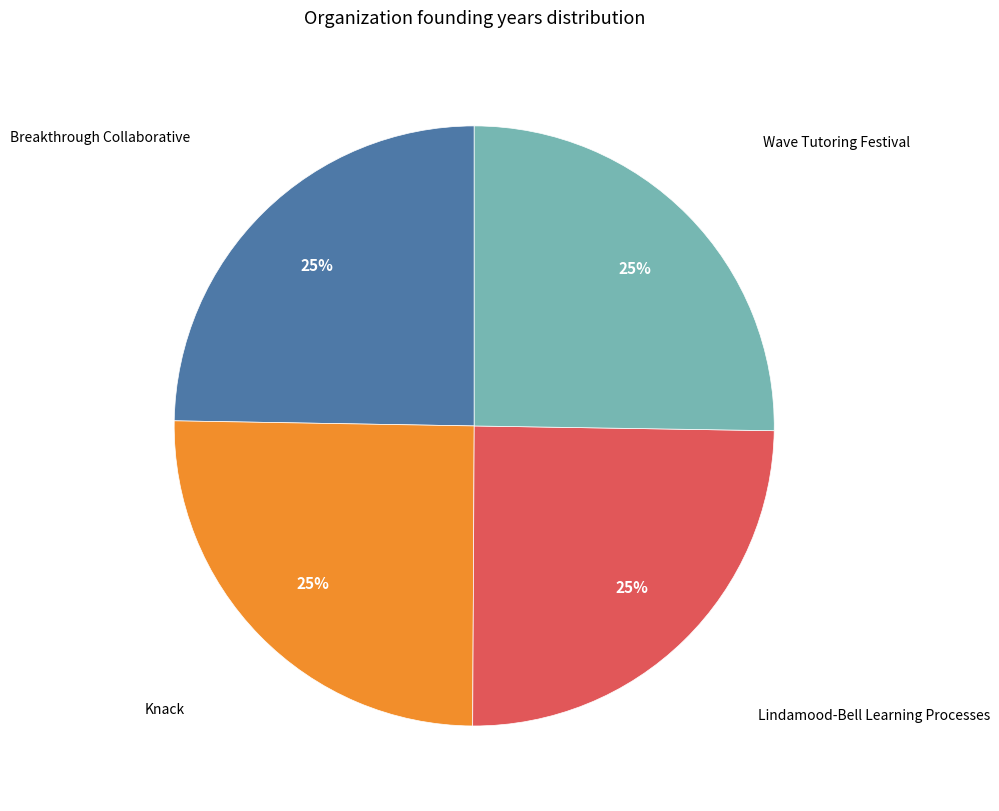

To the nearest percent, what is the average slice percentage?

25%